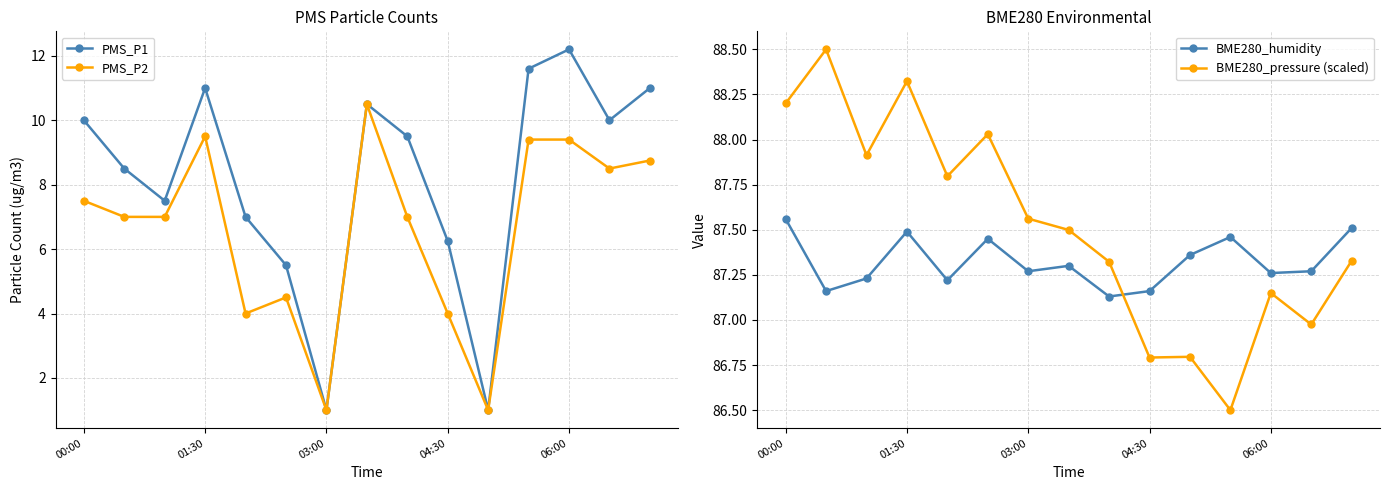

What is the average value of the BME280_humidity series?

87.3